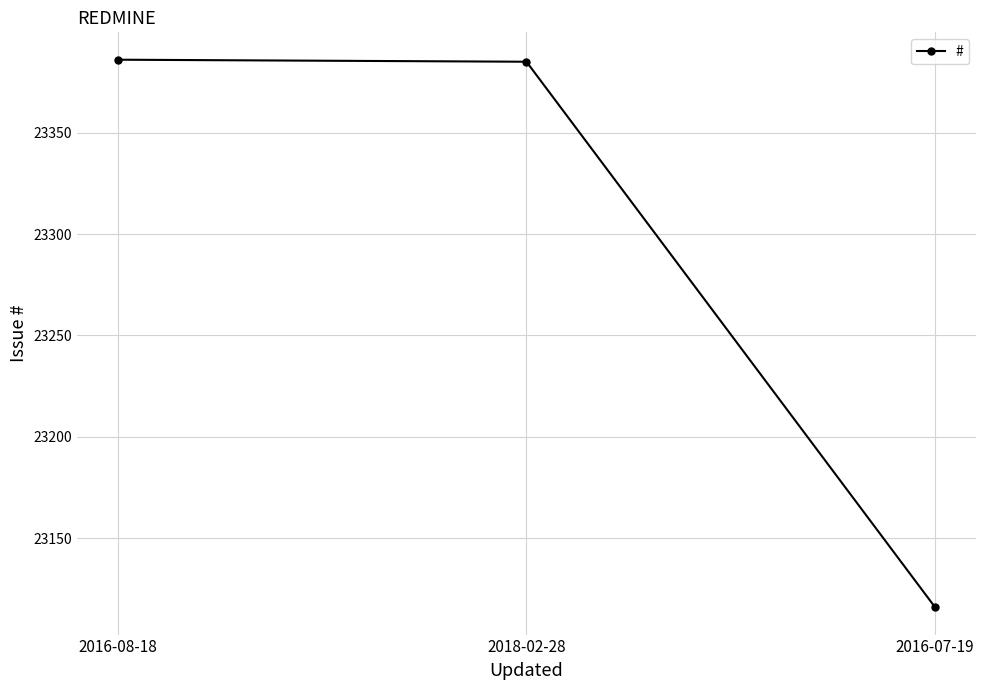

Count the number of categories in the chart.

3